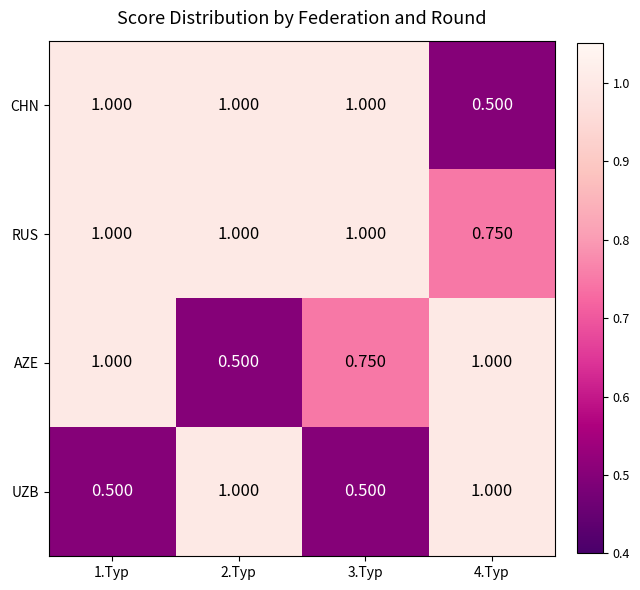

List the series in order of their overall mean, highest first.

RUS, CHN, AZE, UZB